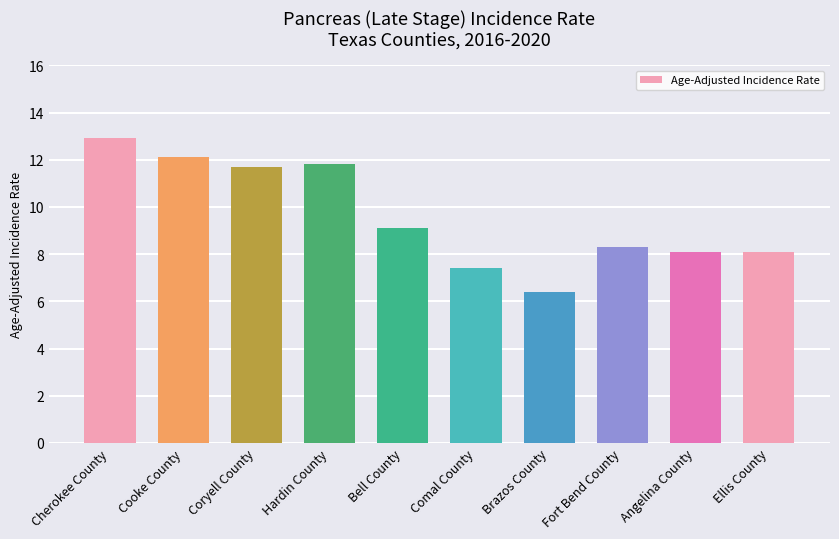

Which label corresponds to the smallest value in the chart?

Brazos County